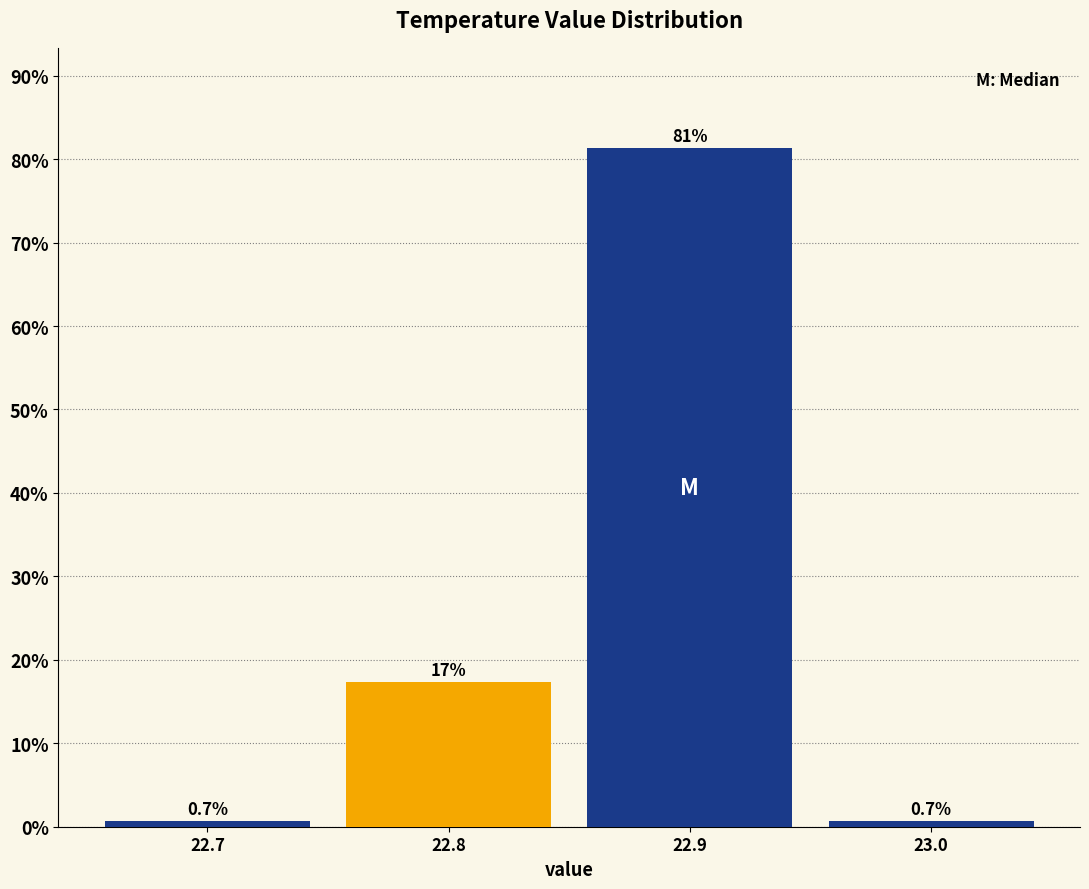

Which range on the x-axis has the tallest bar?

22.85 to 22.95